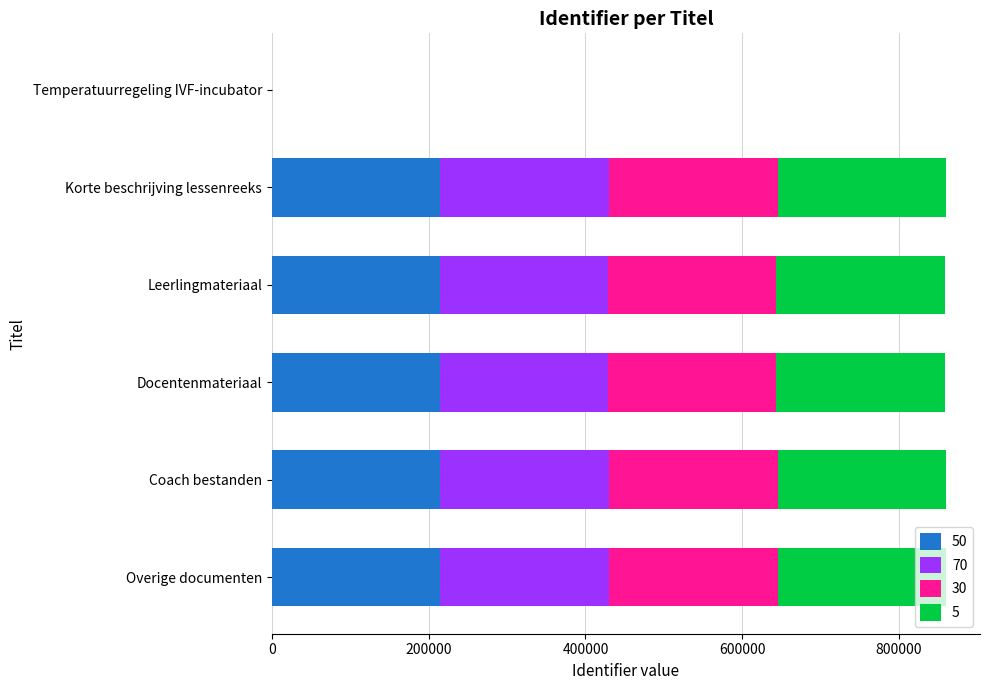

What is the total value across all series at Overige documenten?

860136.0